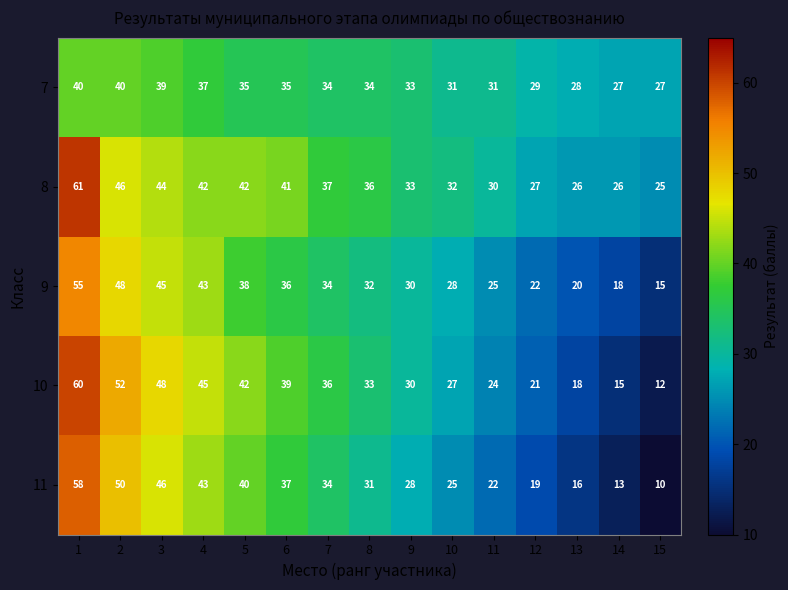

What is the spread (max minus min) of values at 7?

3